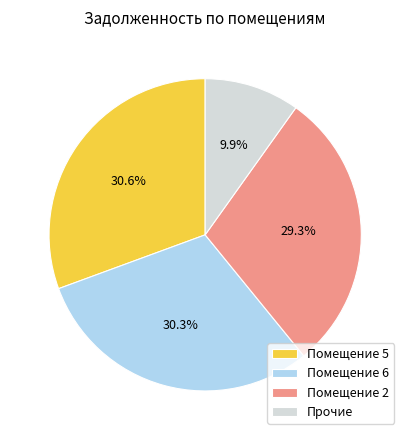

Which slice is the smallest?

Прочие